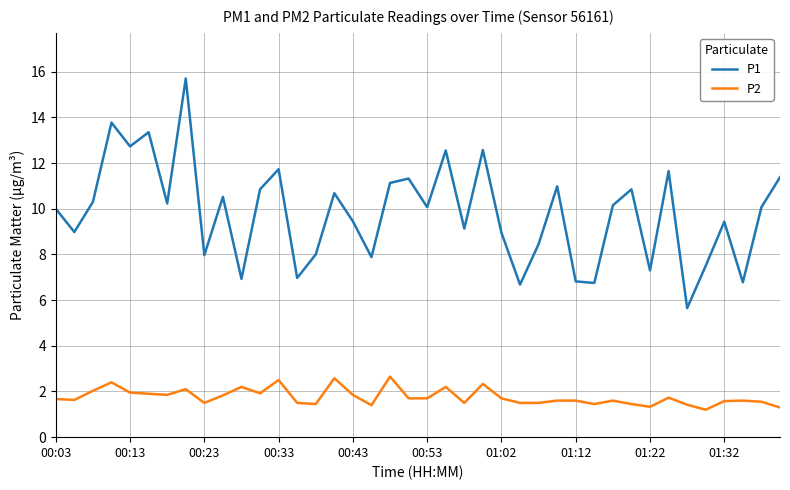

Which series has the widest spread of values?

P1